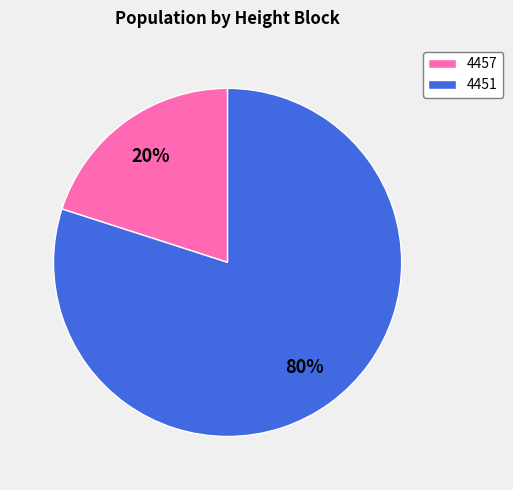

Does any single category account for the majority?

Yes